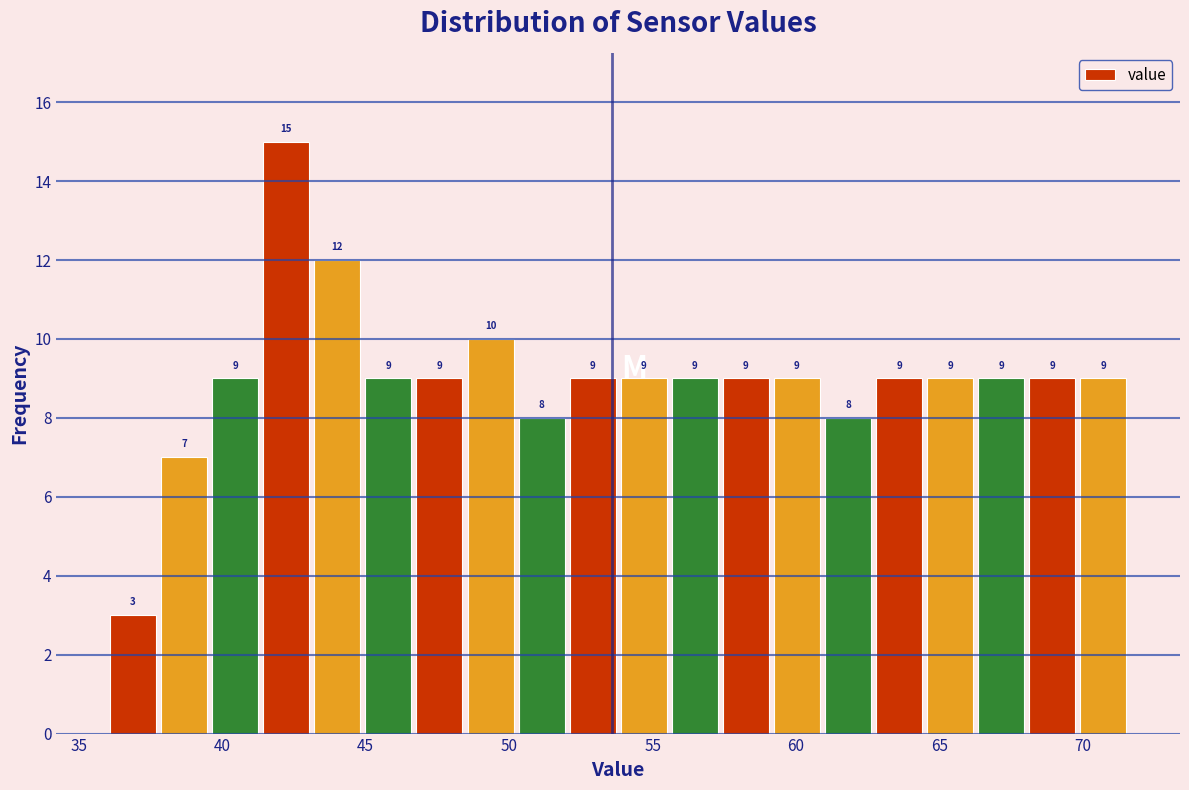

Around what value on the x-axis is the tallest bar? Give the approximate position of its centre, as read against the axis.

42.0